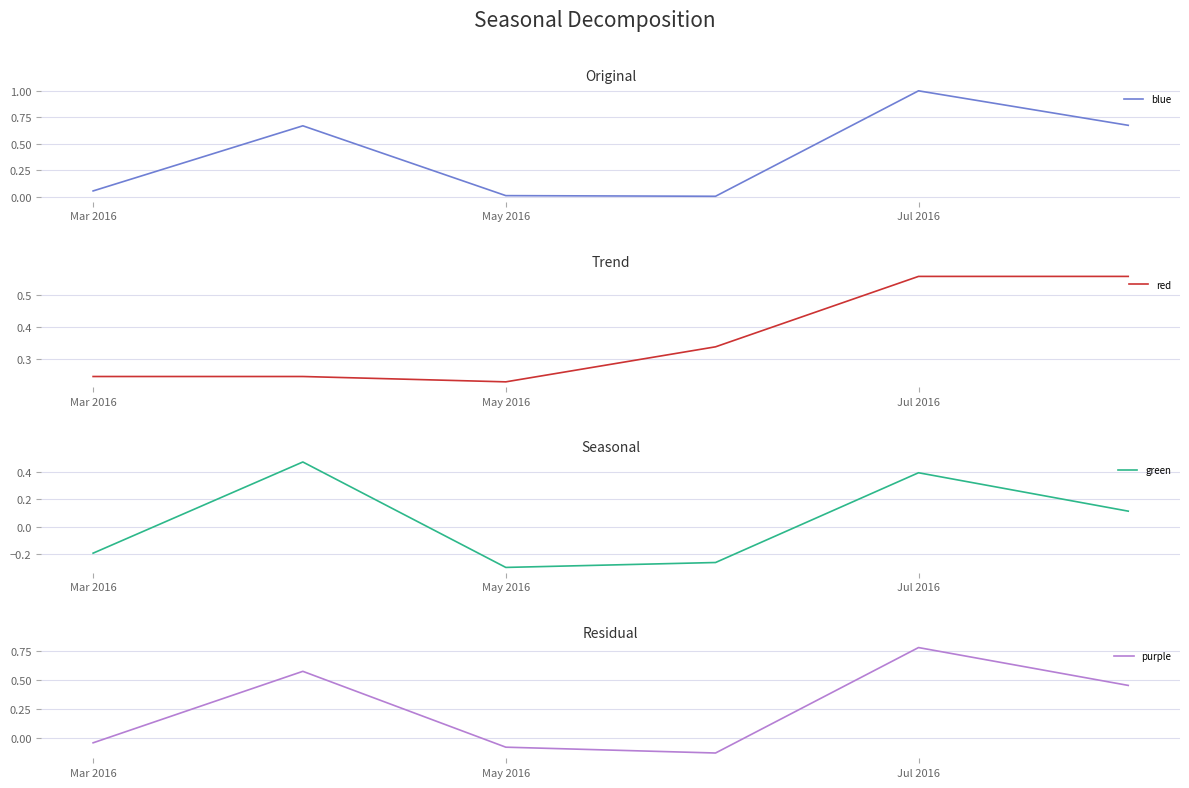

The red series shows 0.9 at Jul 2016. True or false?

False